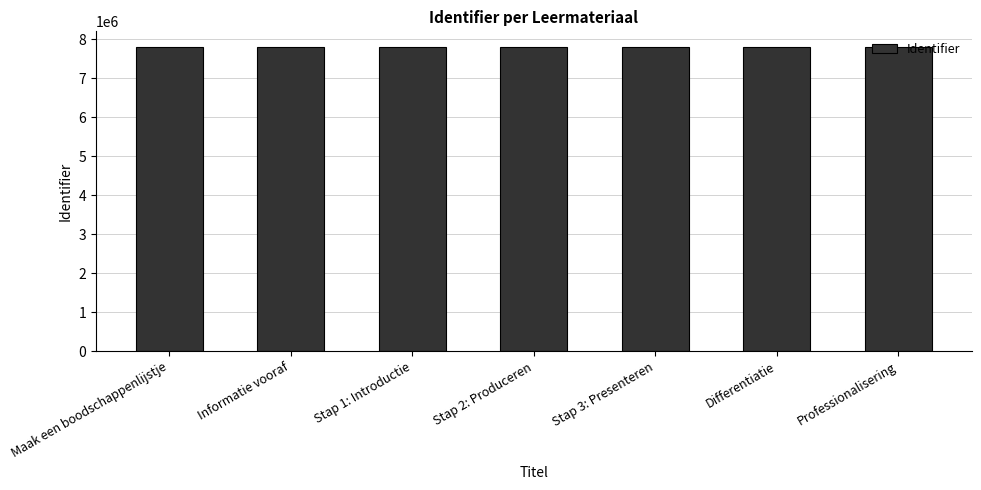

What is the sum of all values?

54675387